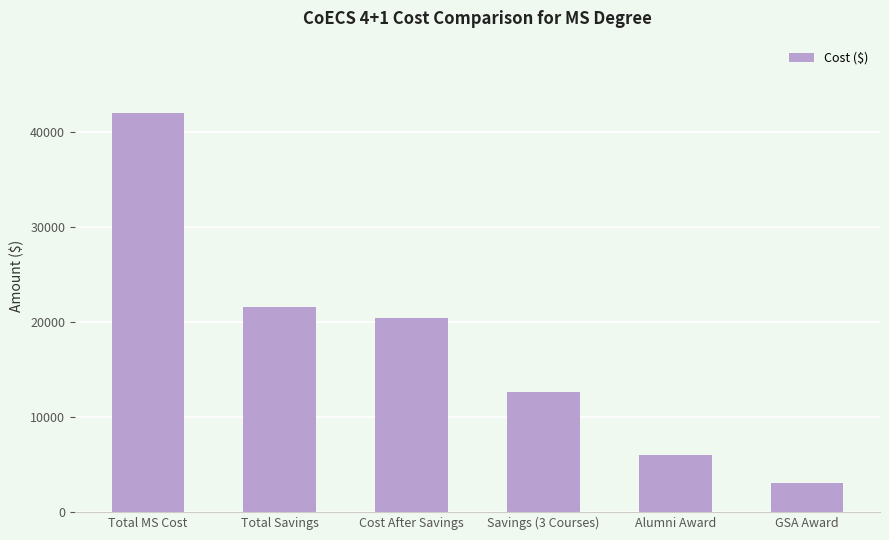

What is the average value?

17600